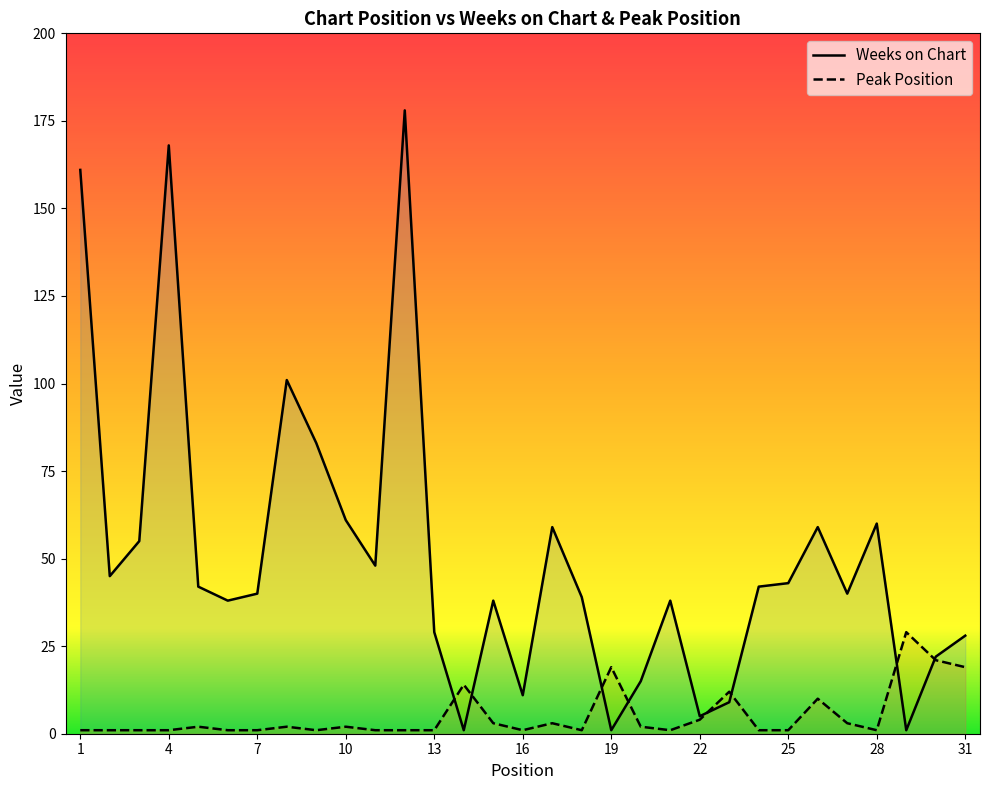

Count the number of categories in the chart.

31